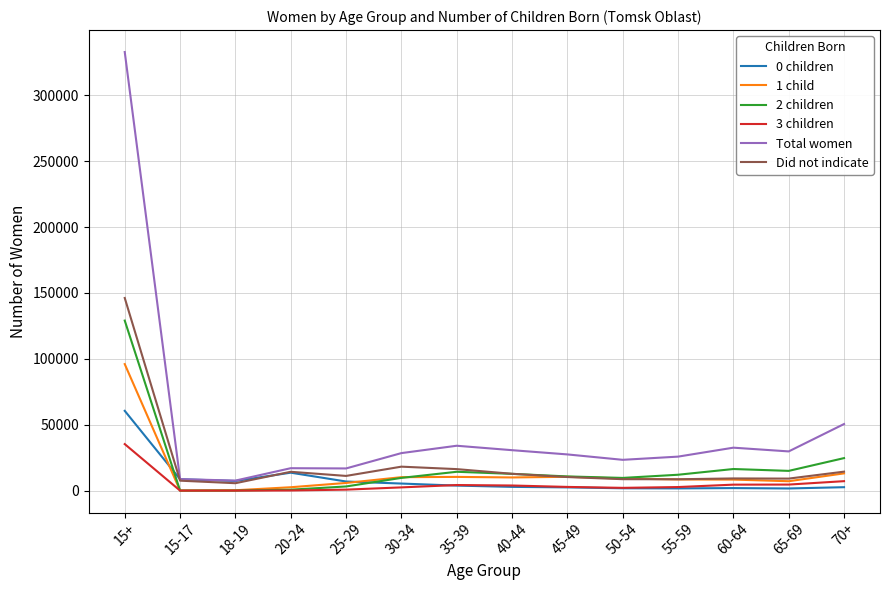

Which series ends up on top after the final intersection of 1 child and 2 children?

2 children